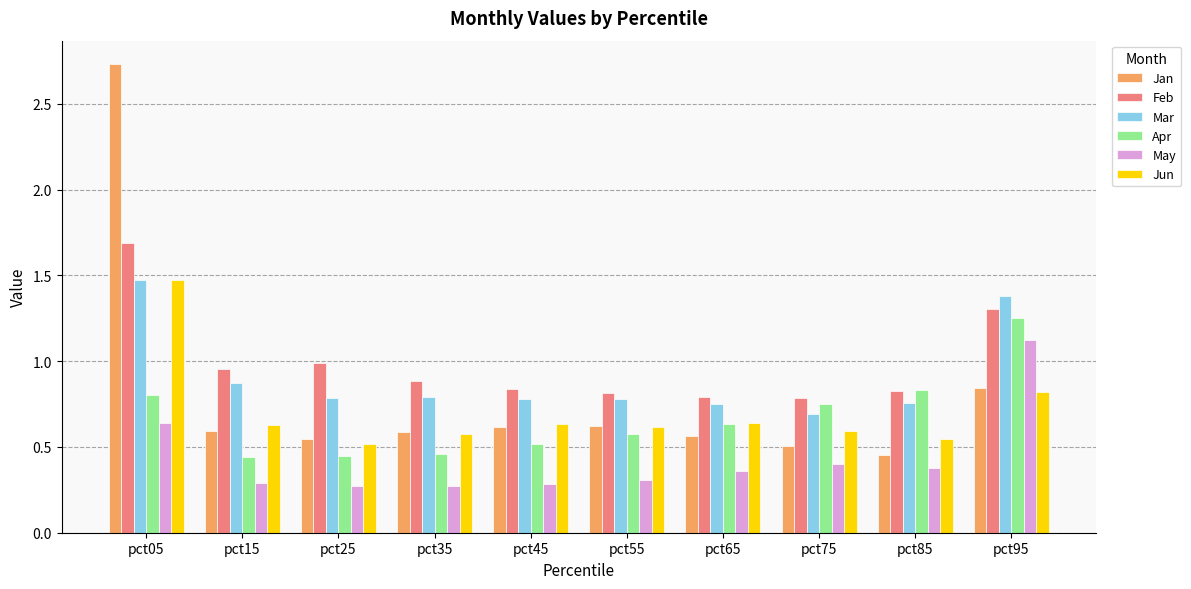

Between pct05 and pct55, which series saw the biggest shift?

Jan